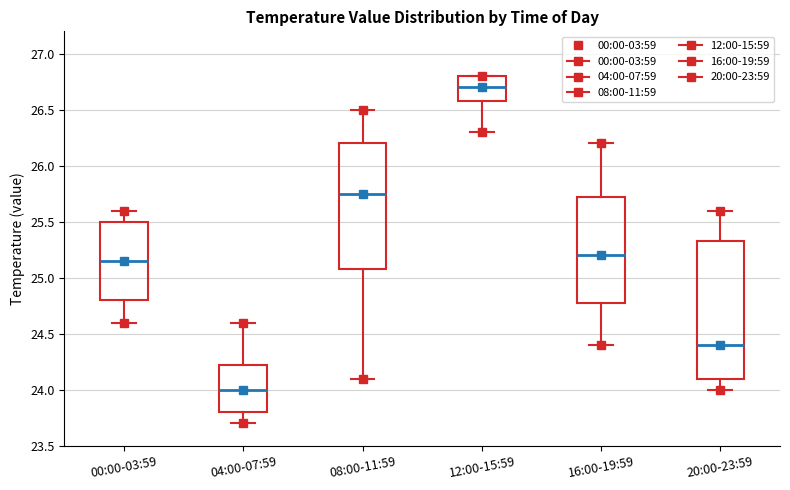

Which box is the tallest, from its lower edge to its upper edge?

20:00-23:59